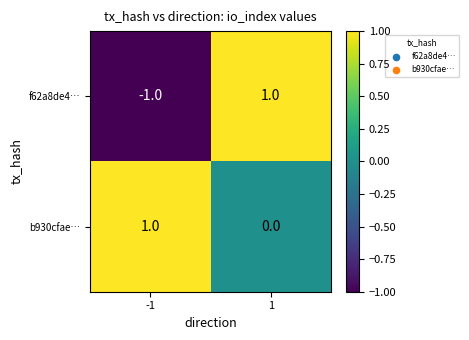

Is the value of b930cfae… at 1 greater than the value of f62a8de4… at -1?

Yes